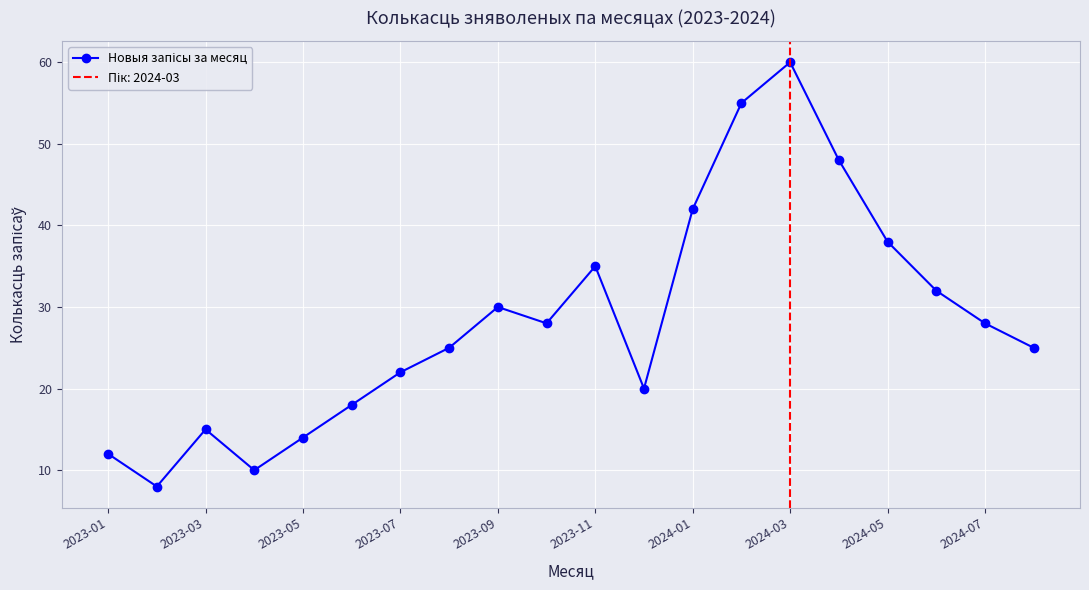

What is the sum of the values at 12 and 2023-11?

60